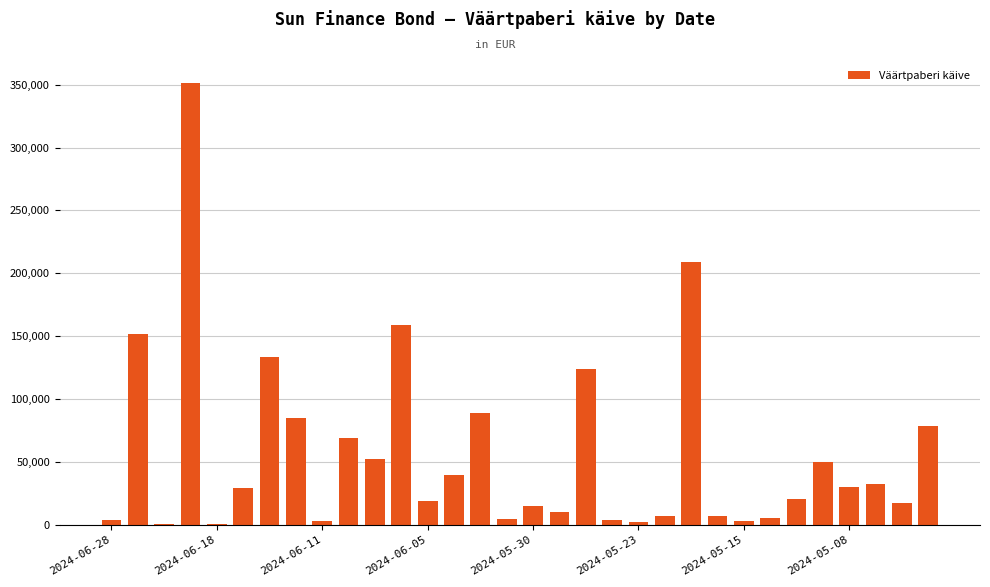

What is the greatest value displayed?

351227.1